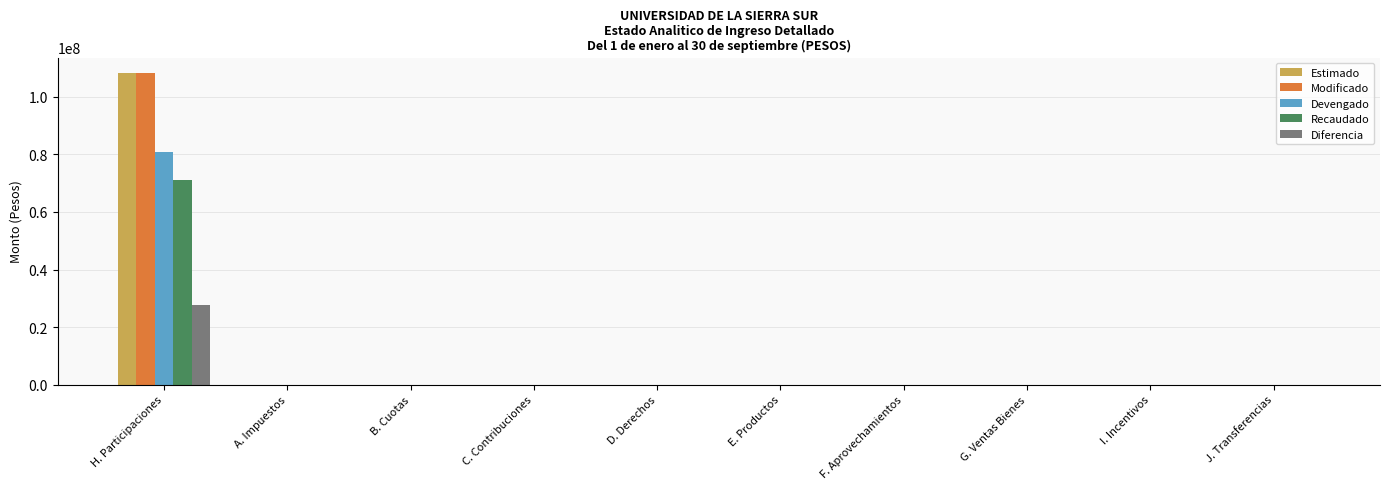

Is it true that Recaudado equals 0.0 at D. Derechos?

True